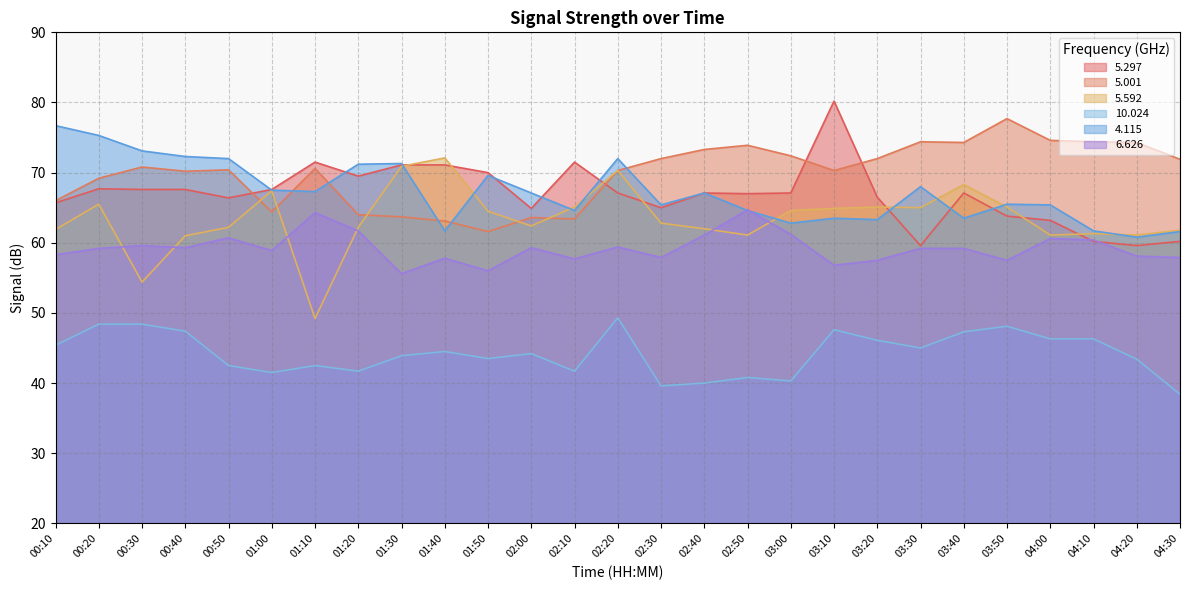

At which label does   5.001 reach its peak?

03:50